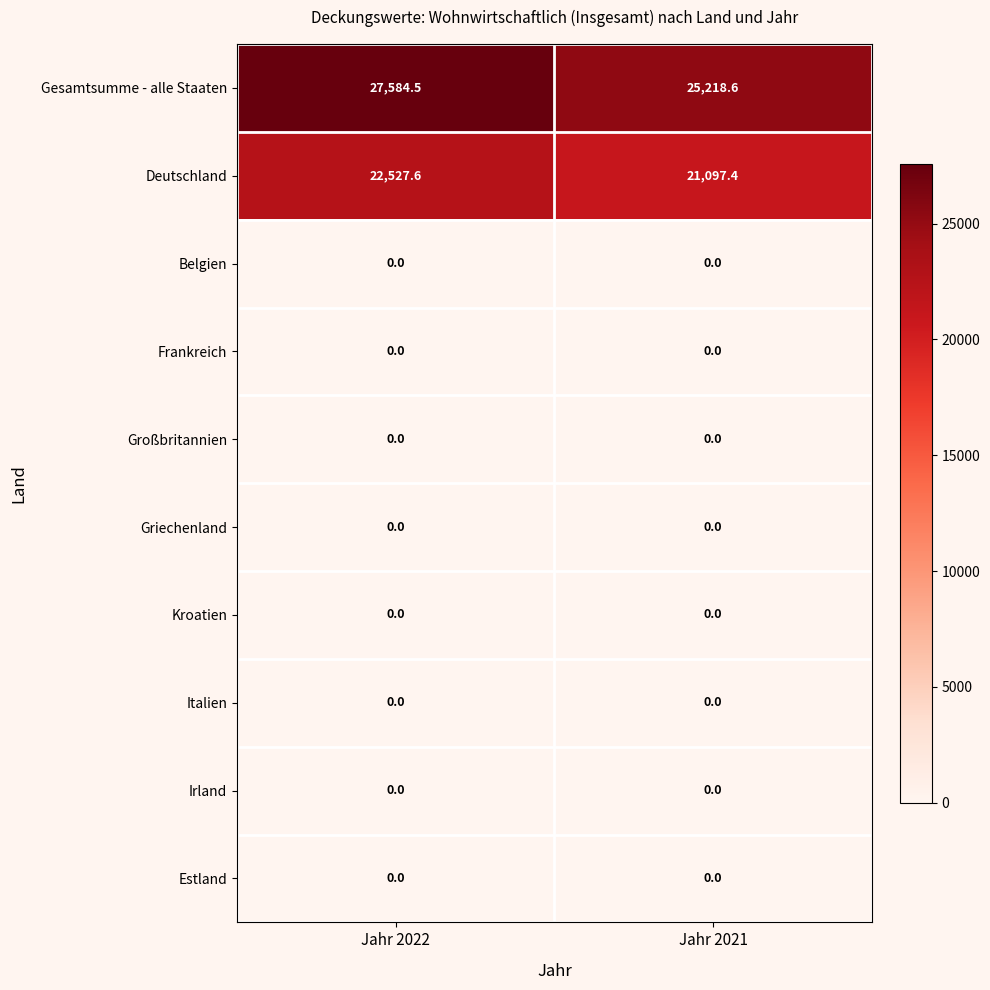

Which category has the highest value across all series?

Jahr 2022